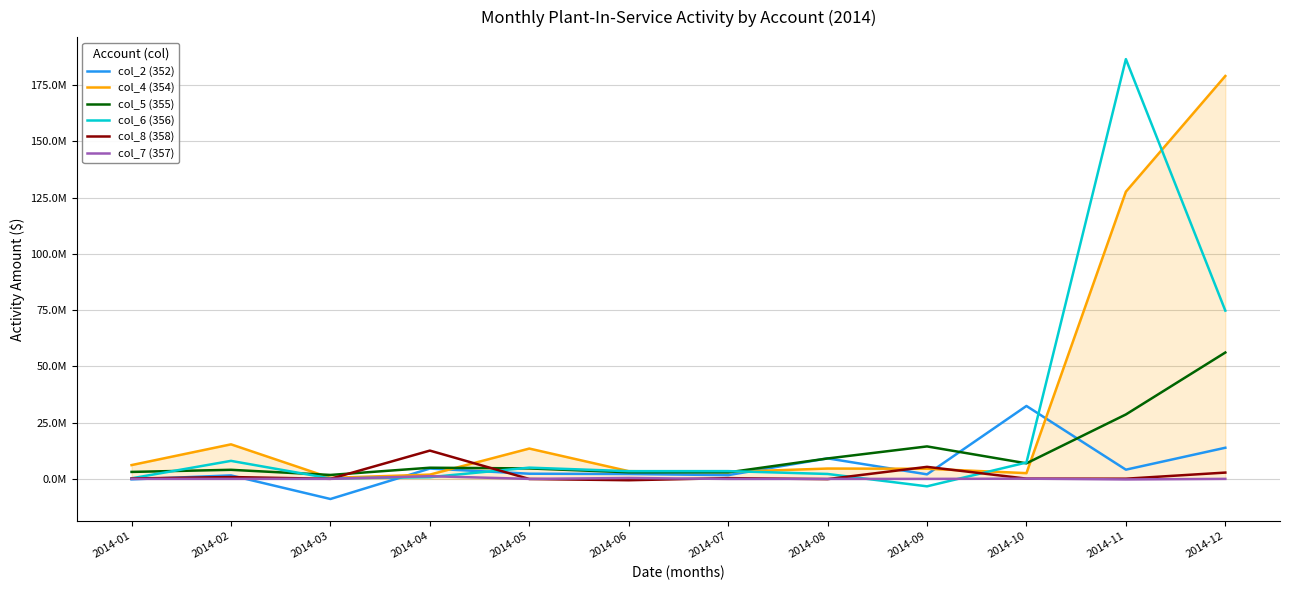

Between 2014-10 and 2014-08, which is larger?

2014-10